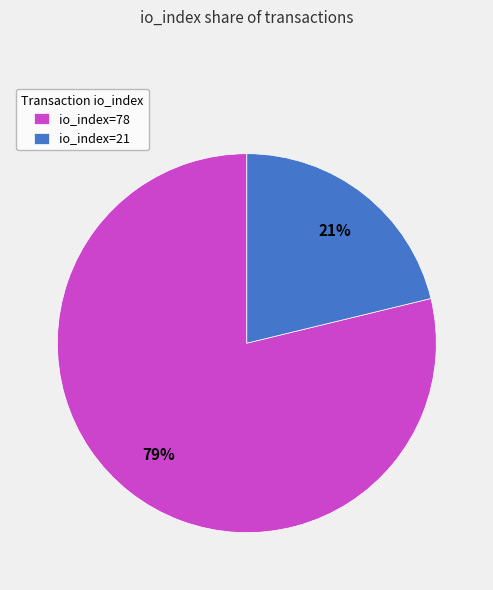

What is the majority slice?

io_index=78